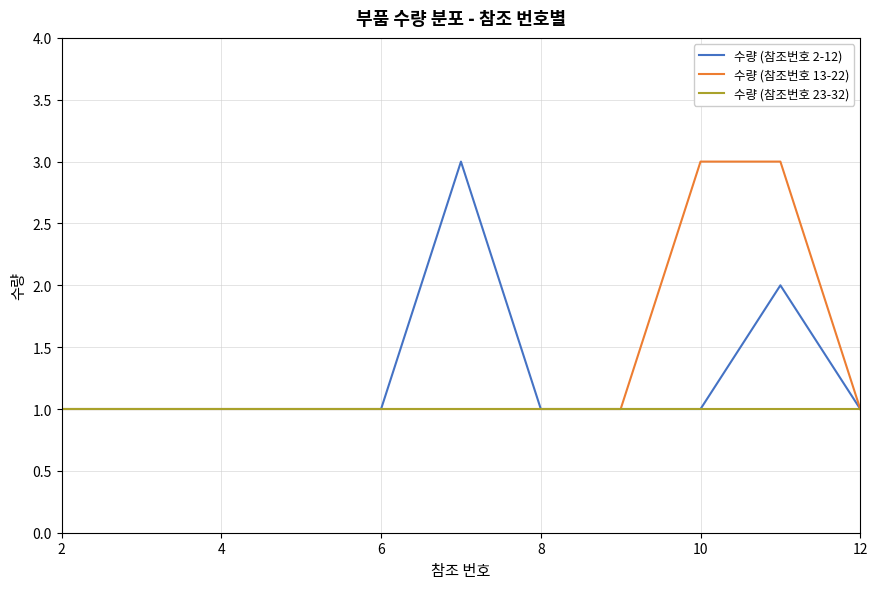

What is the difference between the second highest and minimum values in the 수량 (참조번호 13-22) series?

2